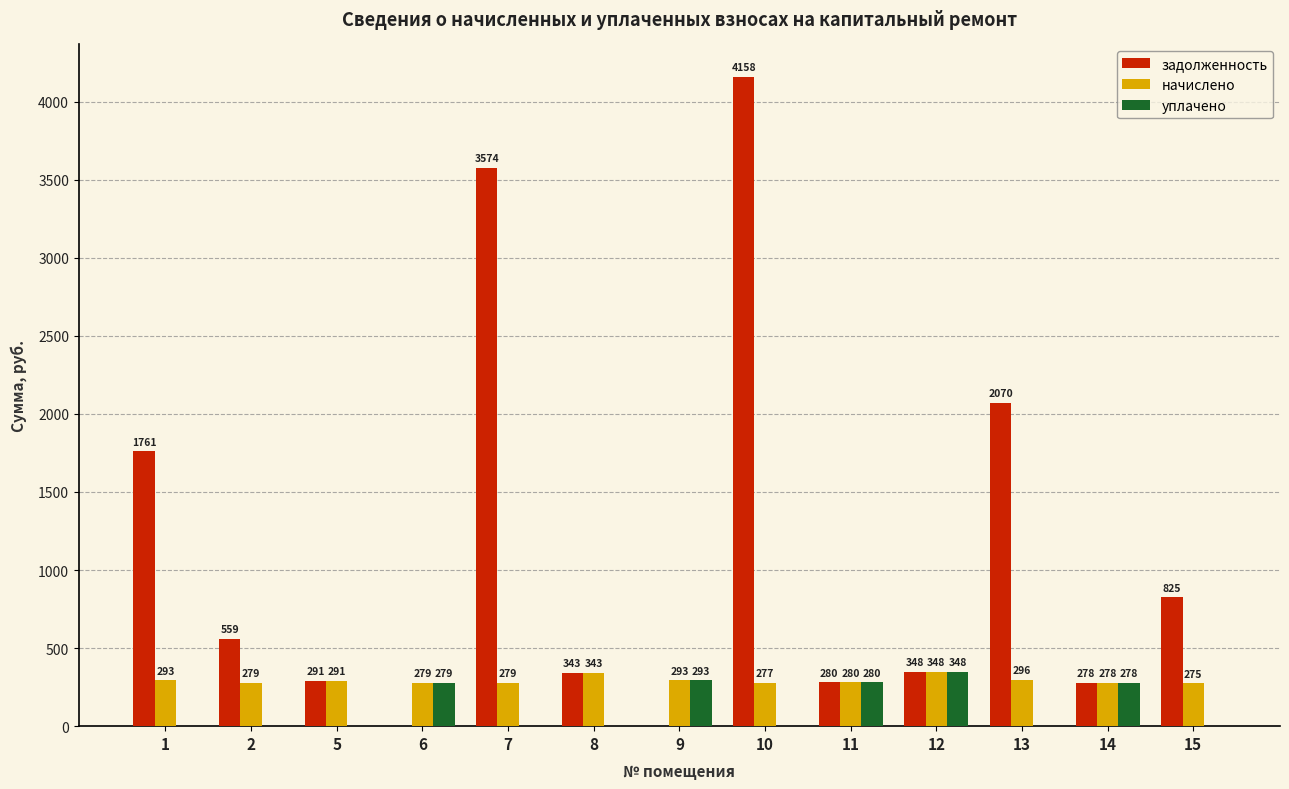

Where does the задолженность series first go above 347?

1